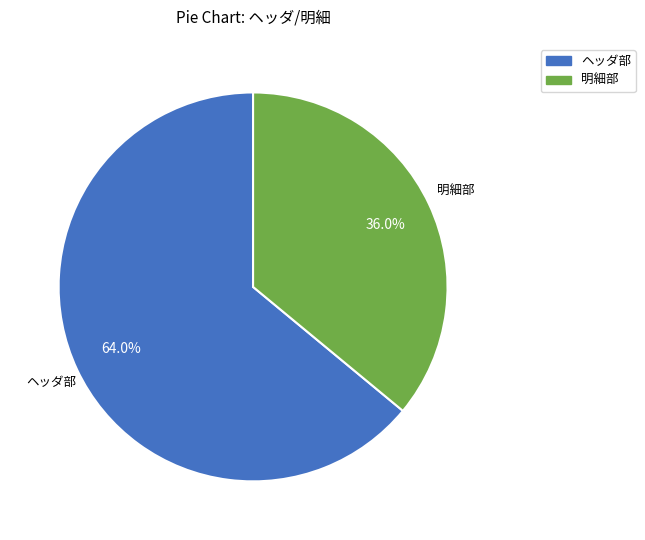

Does any single category account for the majority?

Yes